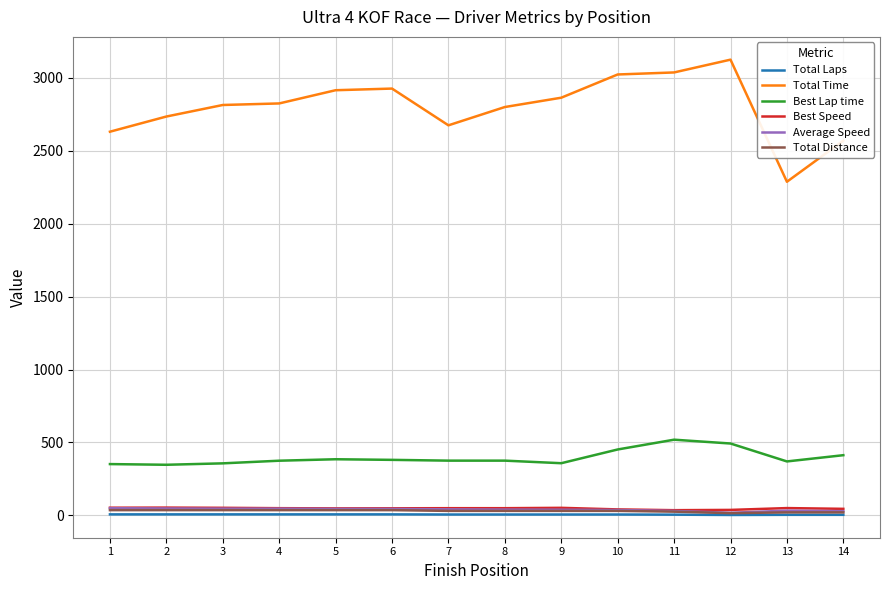

Is this an area chart (filled region under the line)?

No